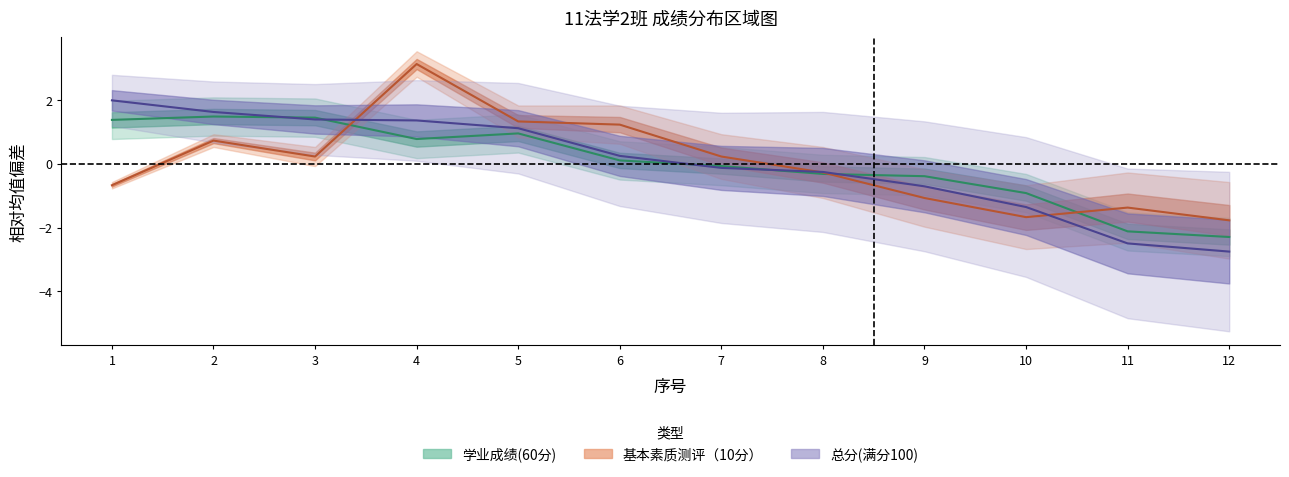

List the series in order of their peak value, highest first.

基本素质测评（10分）, 总分(满分100), 学业成绩(60分)